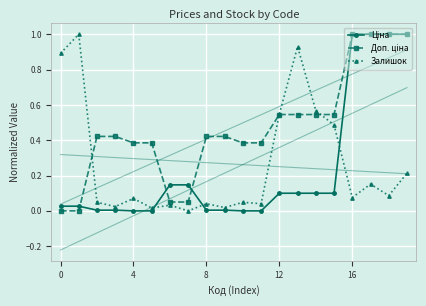

How many positive values does the Ціна series have?

16